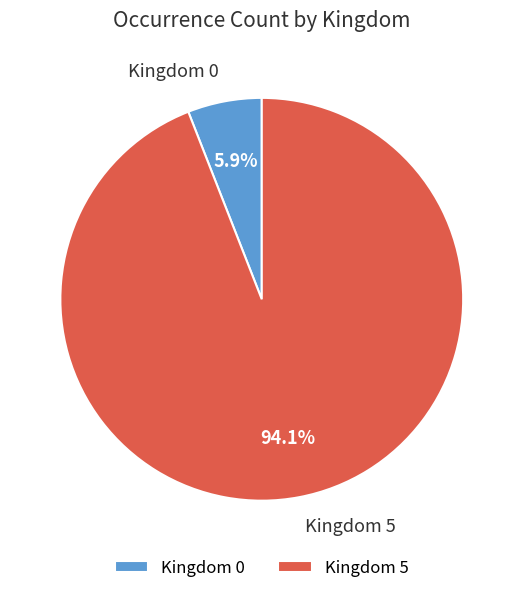

Count the number of slices in the pie.

2